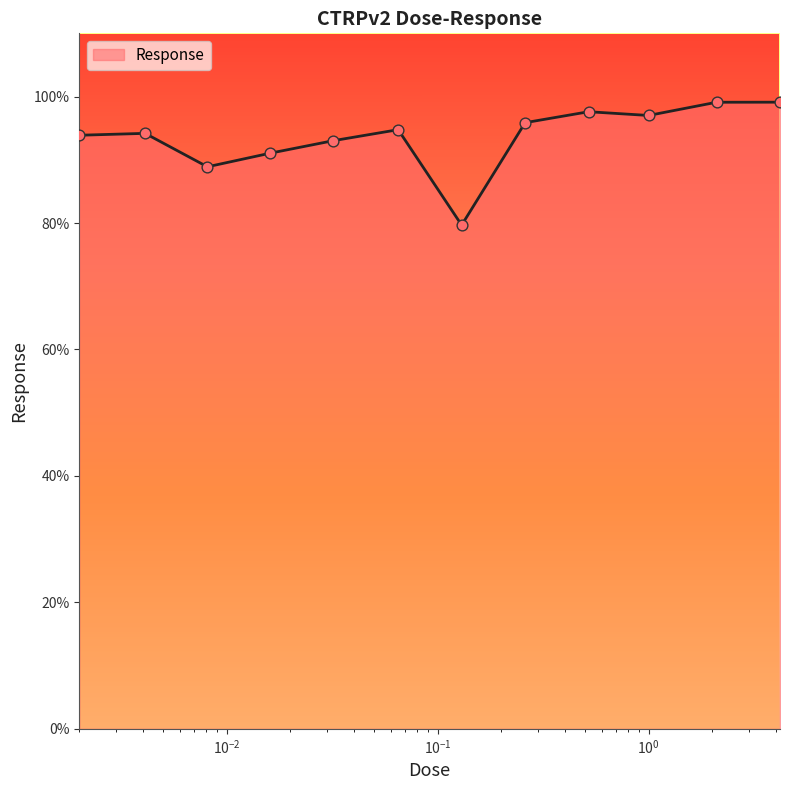

What is the difference between the maximum and minimum values?

19.4